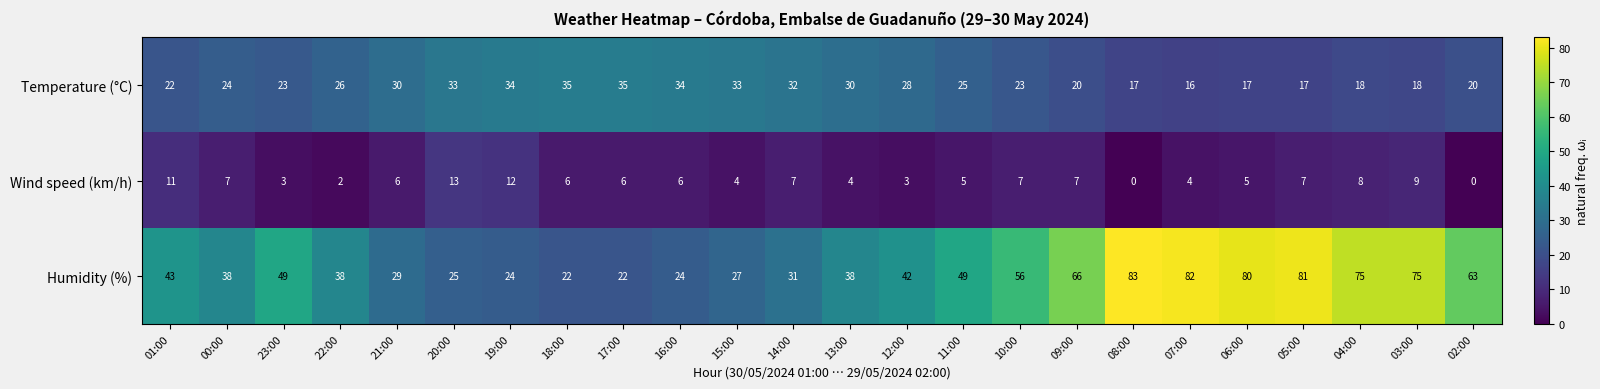

Which series has the widest spread of values?

Humidity (%)